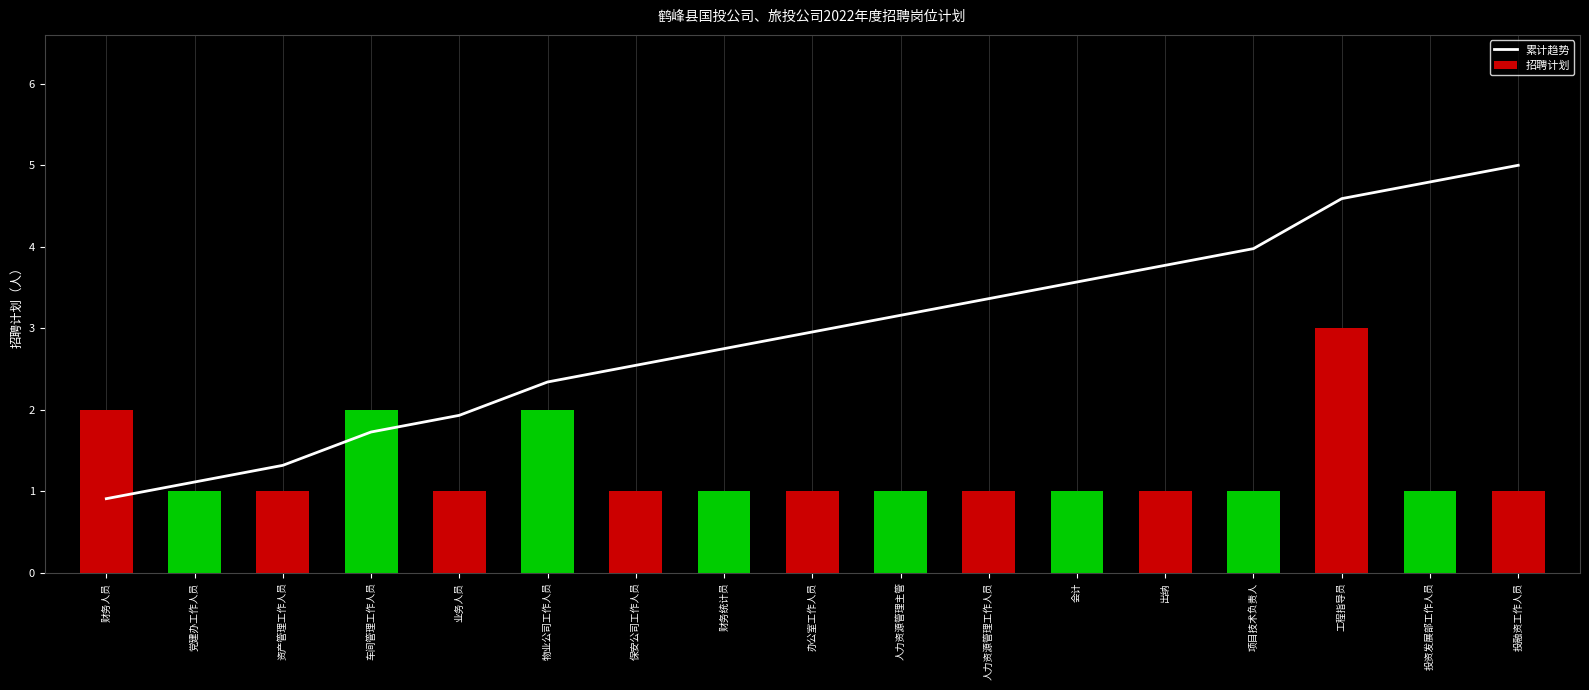

Rank the series by their average value, from lowest to highest.

招聘计划, 累计趋势